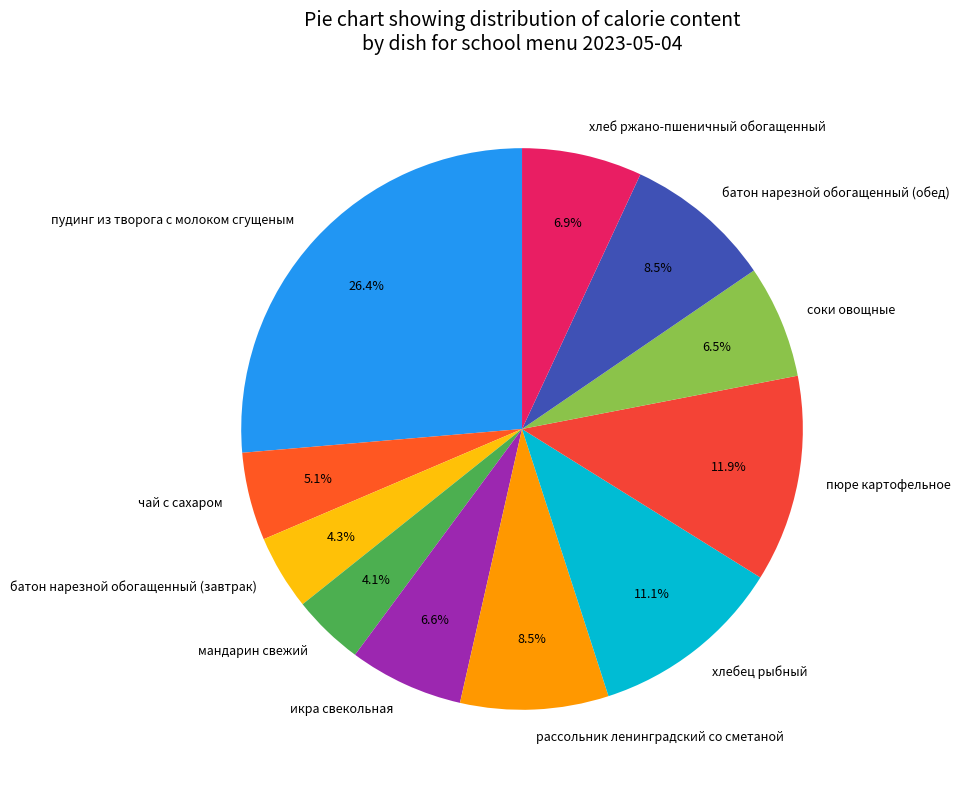

How much of the chart is everything except батон нарезной обогащенный (обед)?

91.5%